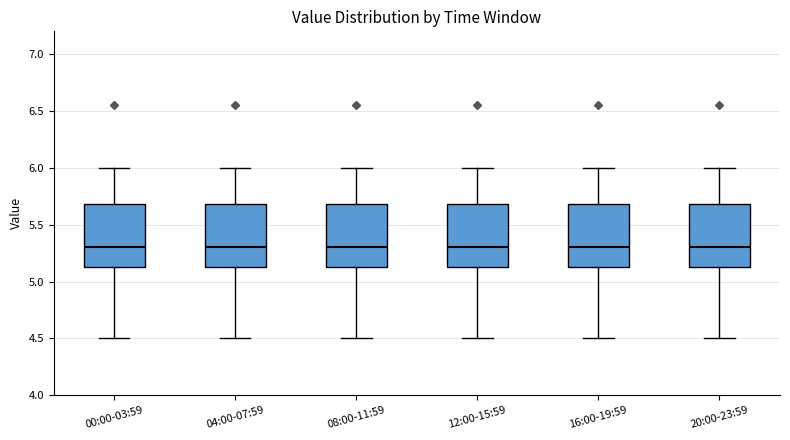

Reading left to right, read every box against the y-axis: the position of its median line, the range the box covers, and the ends of its whiskers. The values are not printed on the chart, so give them approximately, as read against the axis.

00:00-03:59: median 5.30, box 5.15 to 5.70, whiskers 4.50 to 6.00
04:00-07:59: median 5.30, box 5.15 to 5.70, whiskers 4.50 to 6.00
08:00-11:59: median 5.30, box 5.15 to 5.70, whiskers 4.50 to 6.00
12:00-15:59: median 5.30, box 5.15 to 5.70, whiskers 4.50 to 6.00
16:00-19:59: median 5.30, box 5.15 to 5.70, whiskers 4.50 to 6.00
20:00-23:59: median 5.30, box 5.15 to 5.70, whiskers 4.50 to 6.00